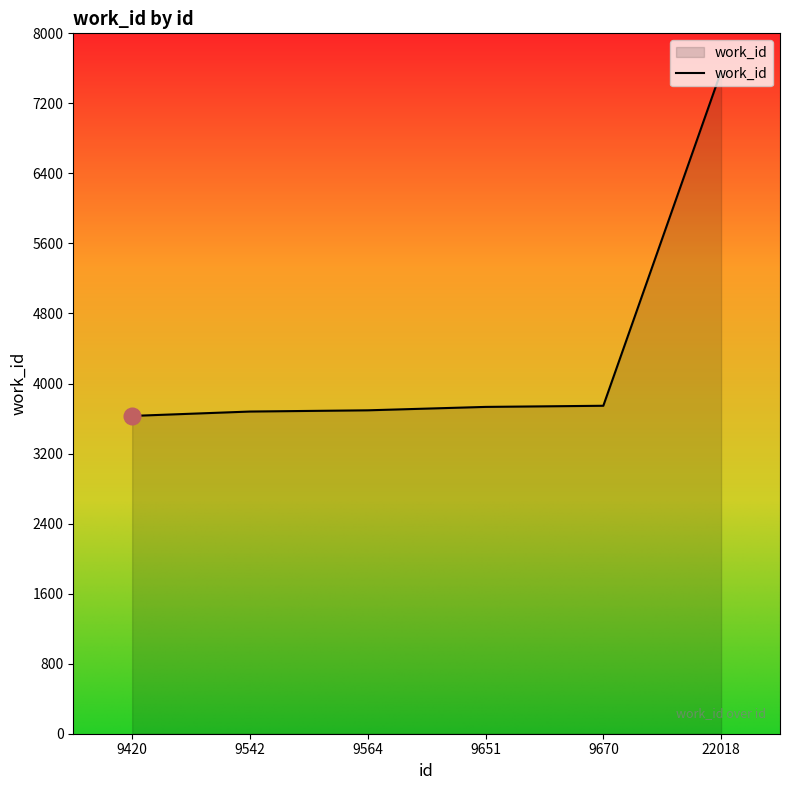

What value does the data have at 9651?

3733